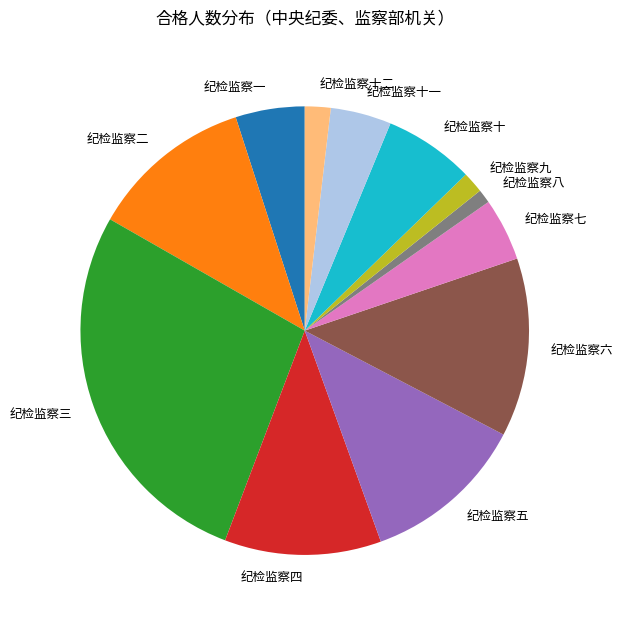

What is the ratio of the value at 纪检监察六 to the value at 纪检监察九?

8.4